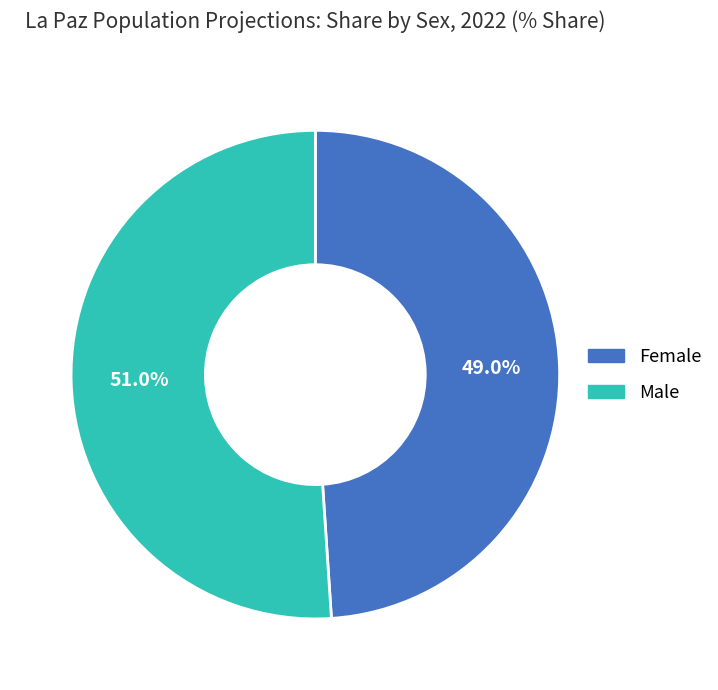

Does Female represent more than half of the total?

No